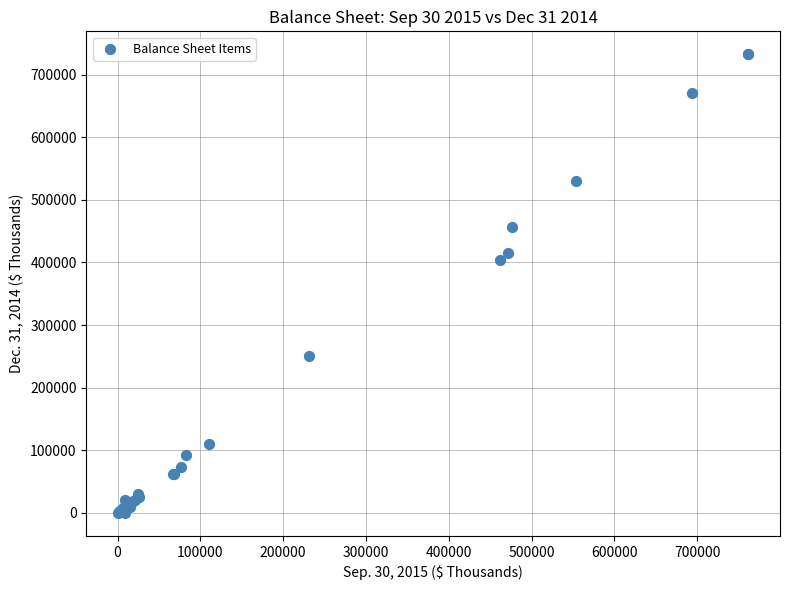

What Y value in the scatter plot is closest to 366276?

403424